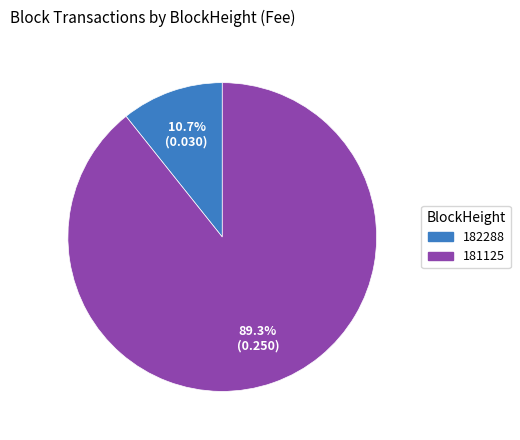

What is the largest slice in the pie chart?

181125